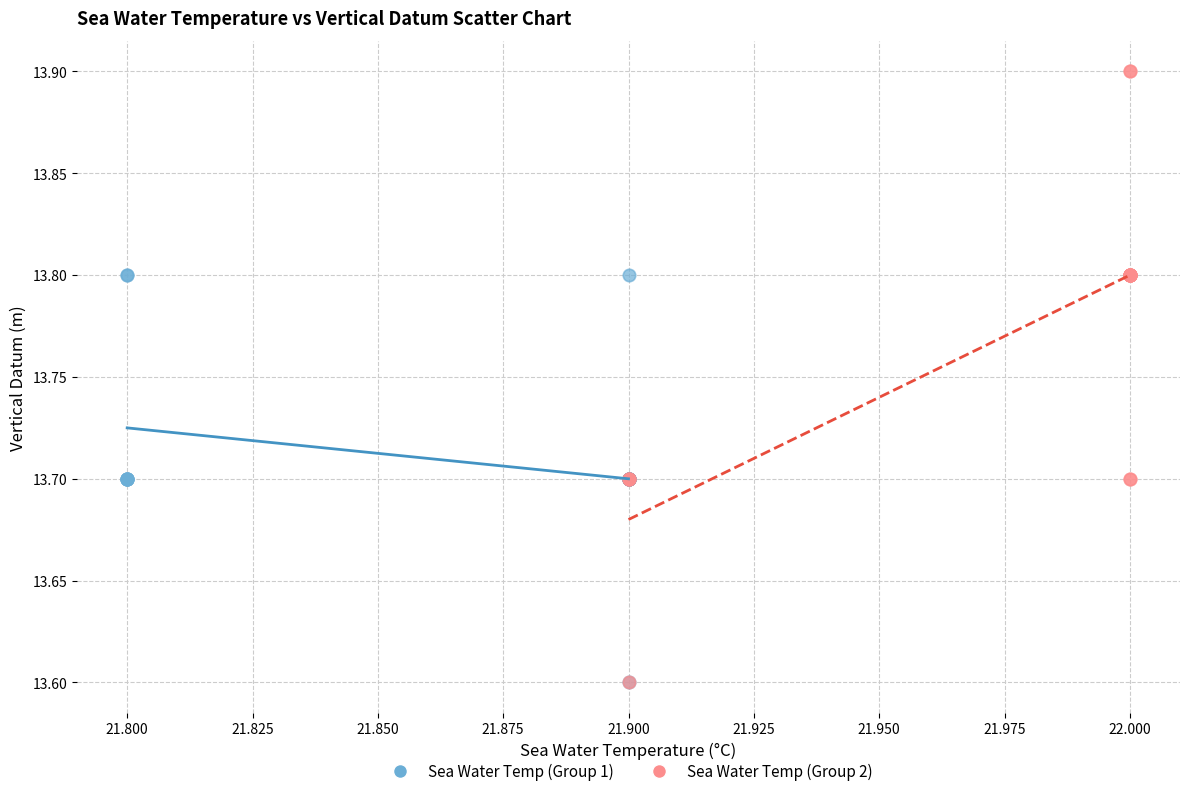

Which series has the largest Y range (max minus min)?

Sea Water Temp (Group 2)